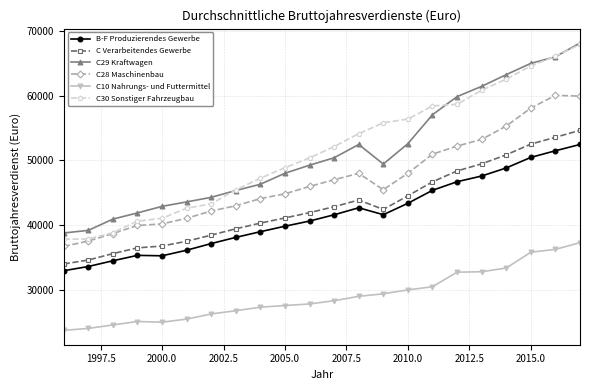

What is the lowest value of the C10 Nahrungs- und Futtermittel series?

23694